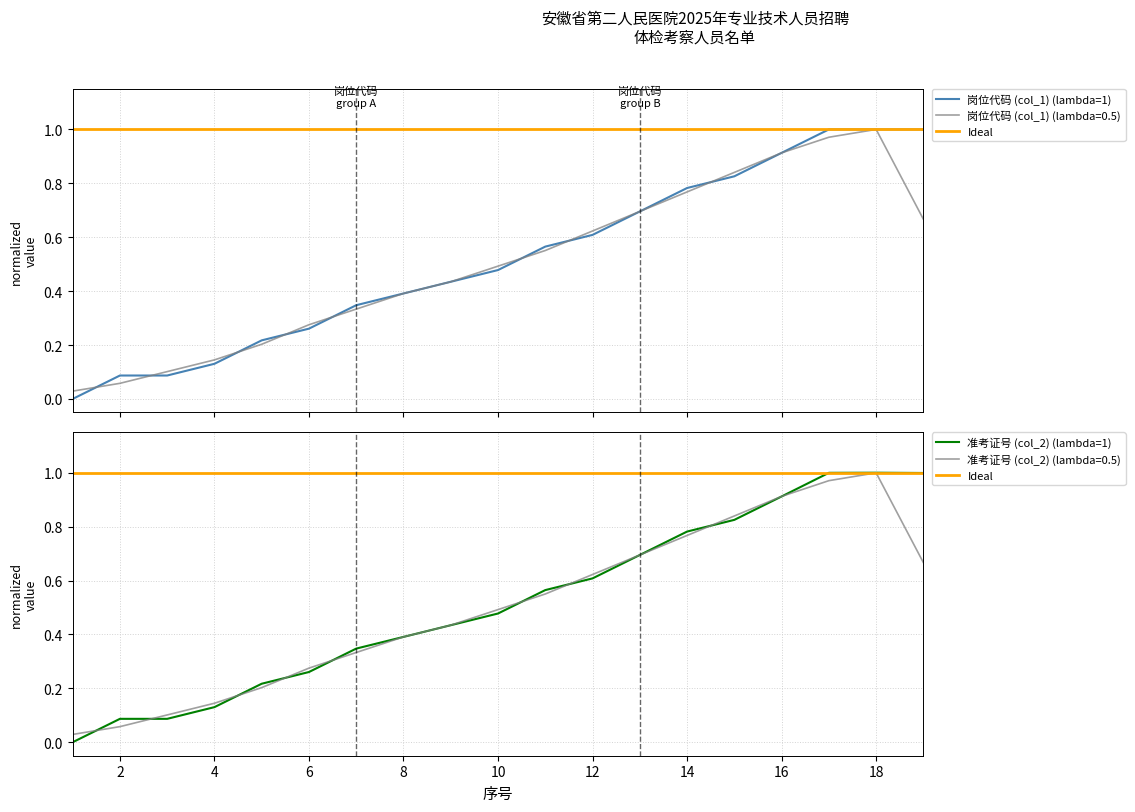

The value of 准考证号 (col_2) at 5 is 0.2. True or false?

True